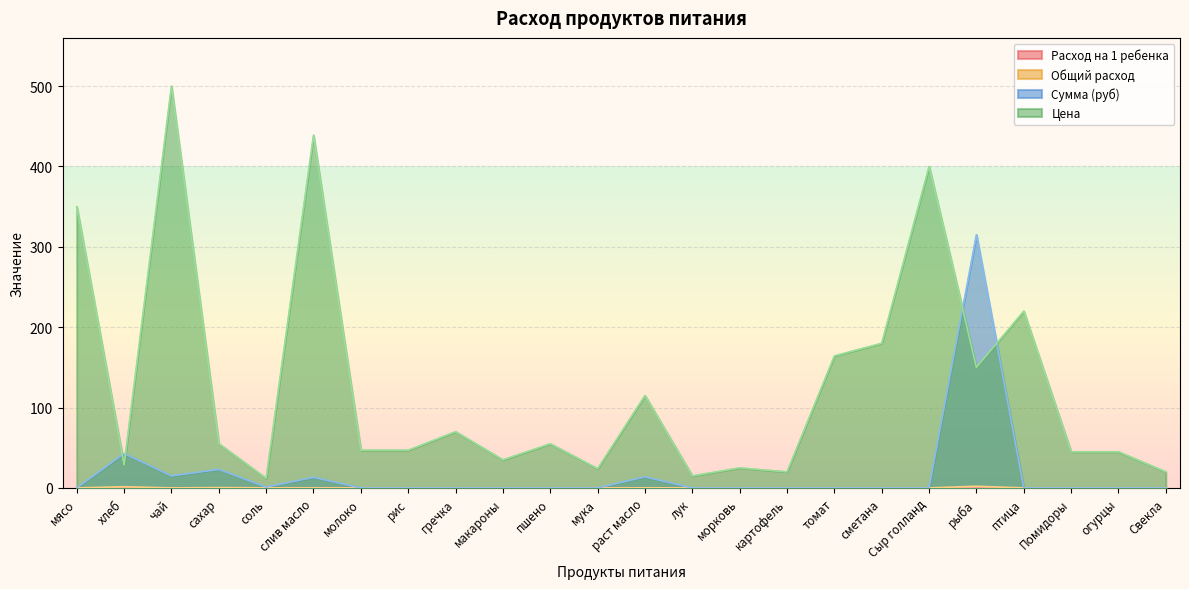

Which label corresponds to the largest value in the chart?

чай